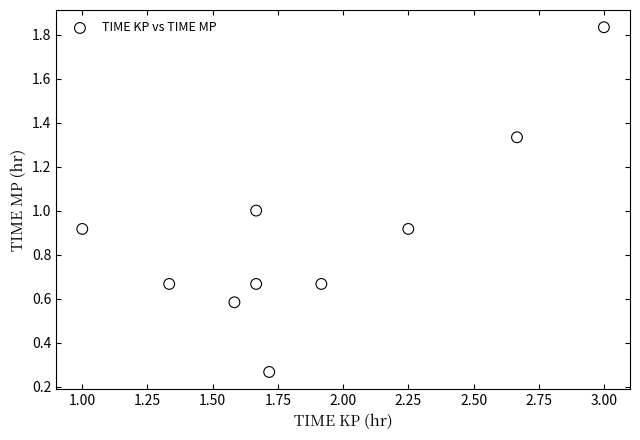

What is the average X value?

1.9